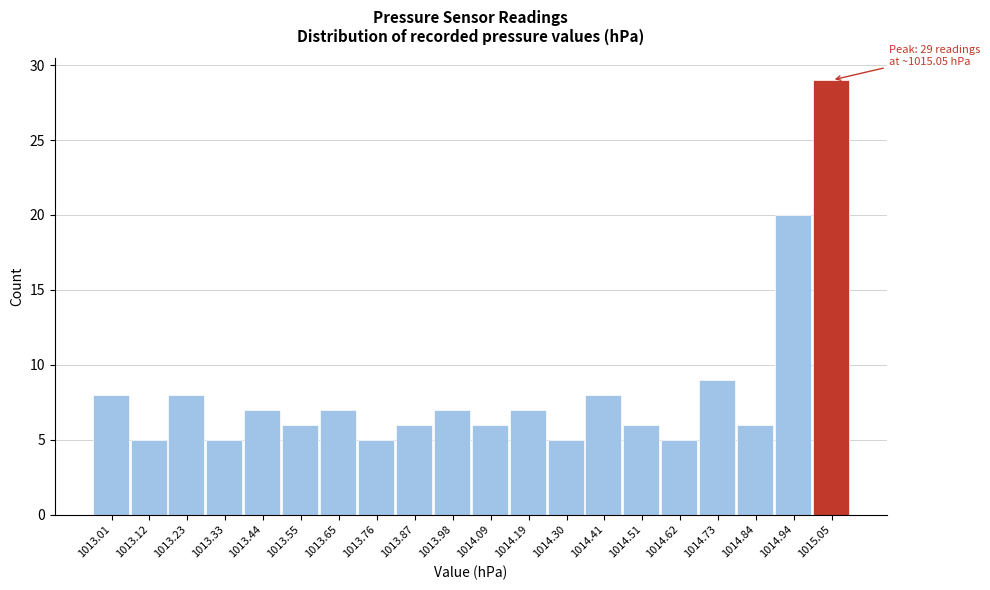

Reading left to right, extract all data points from this chart.

1013.01=8	1013.12=5	1013.23=8	1013.33=5	1013.44=7	1013.55=6	1013.65=7	1013.76=5	1013.87=6	1013.98=7	1014.09=6	1014.19=7	1014.30=5	1014.41=8	1014.51=6	1014.62=5	1014.73=9	1014.84=6	1014.94=20	1015.05=29